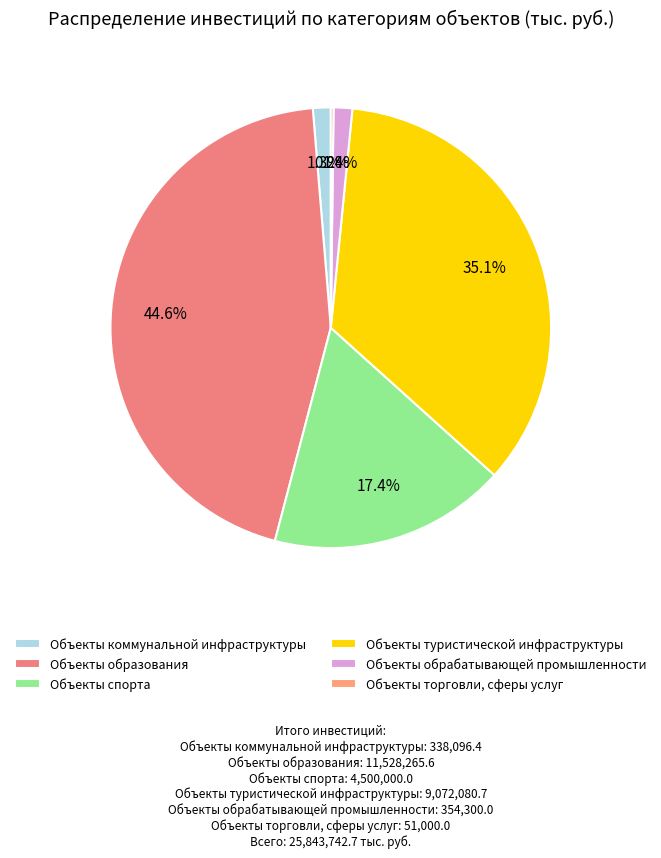

To the nearest percent, what is the combined percentage of Объекты образования and Объекты туристической инфраструктуры?

80%